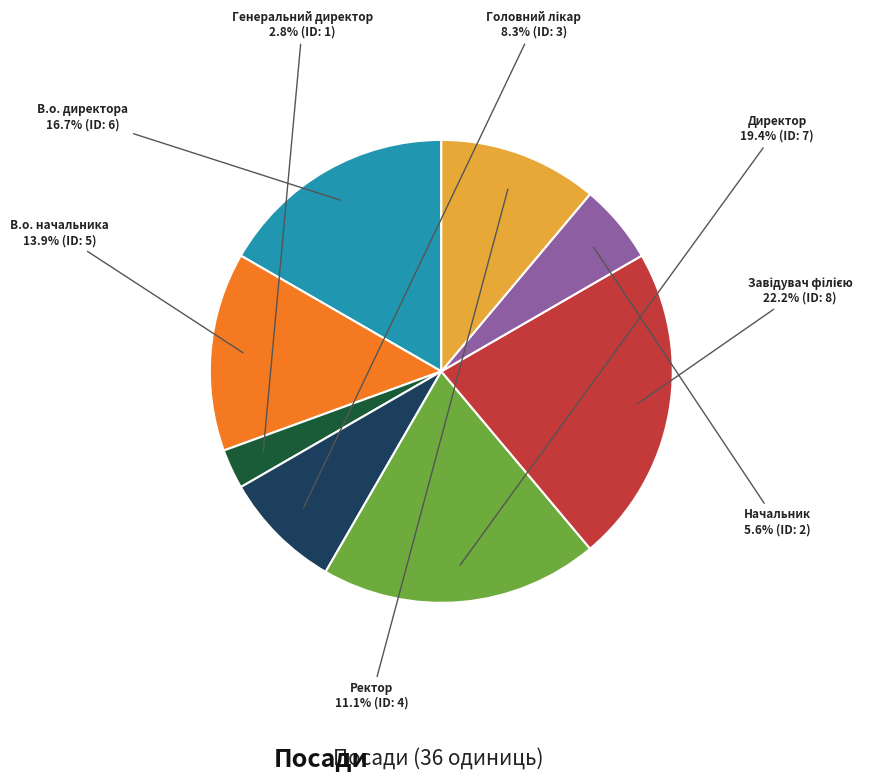

What percentage is NOT represented by Ректор?

88.9%